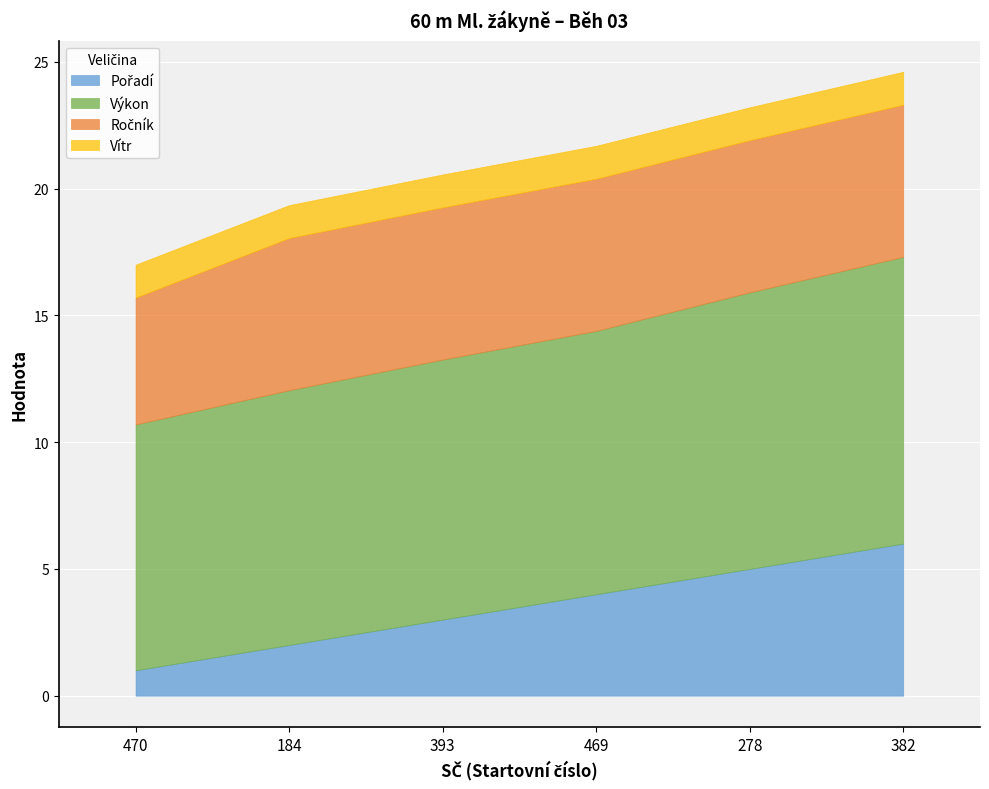

True or false: Vítr and Ročník cross at least once.

False